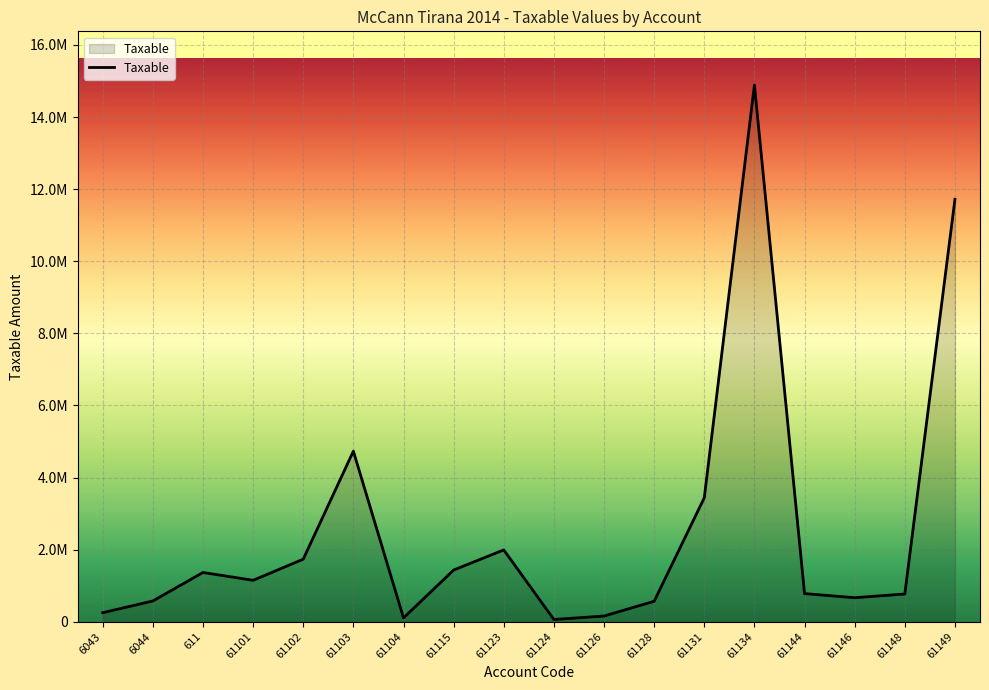

What value does the data have at 61148?

769080.9